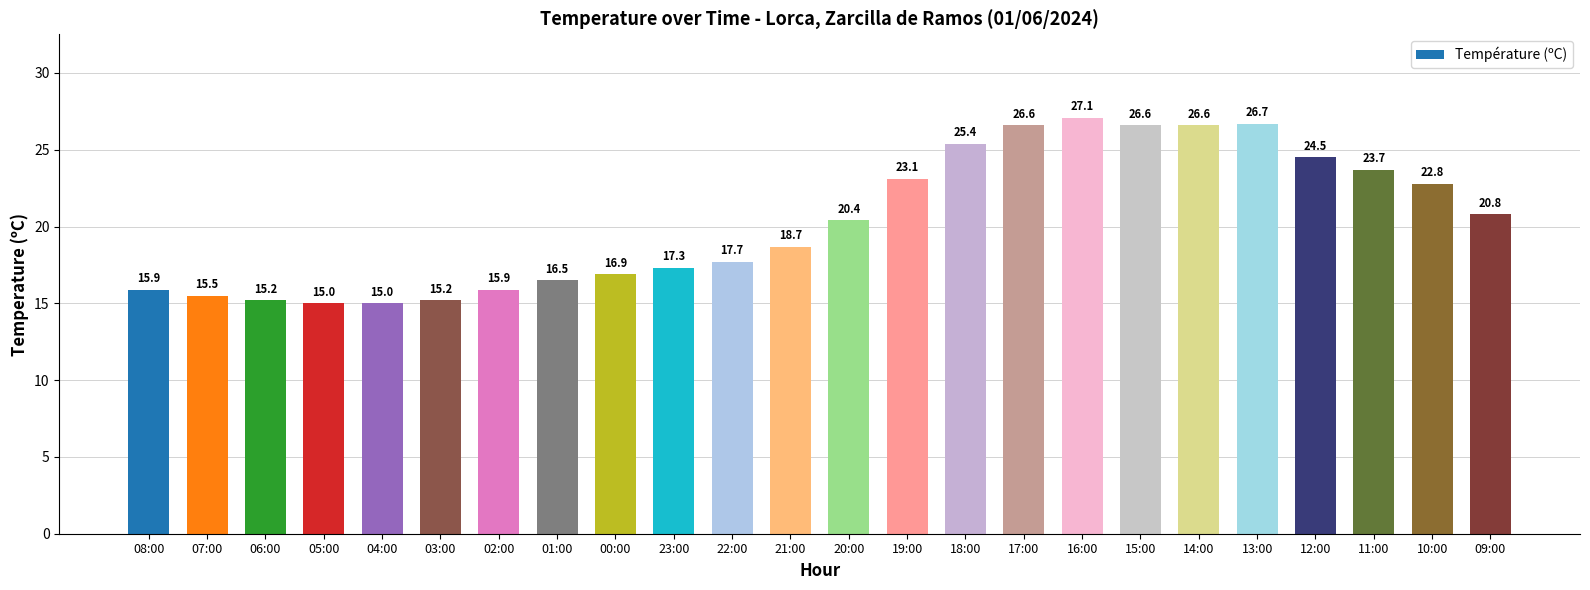

Does the chart contain any negative values?

No